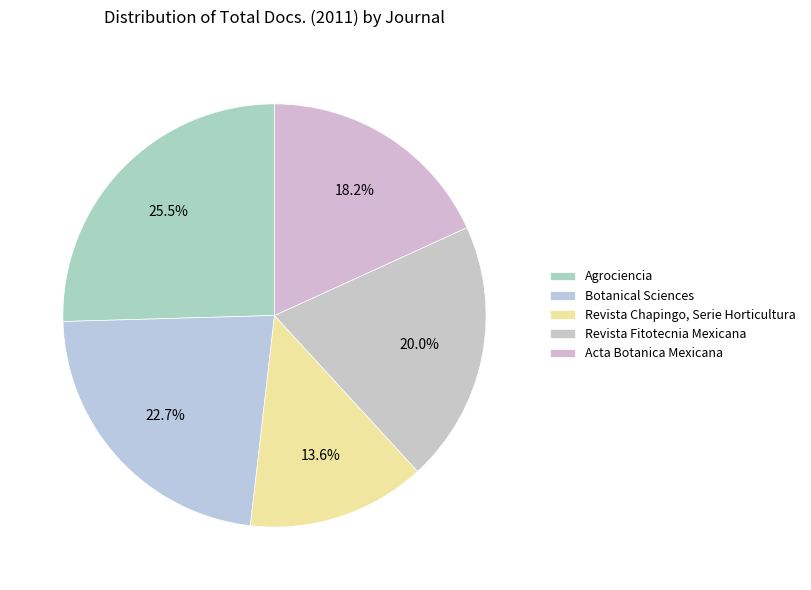

Rank the categories by value from lowest to highest.

Revista Chapingo, Serie Horticultura, Acta Botanica Mexicana, Revista Fitotecnia Mexicana, Botanical Sciences, Agrociencia